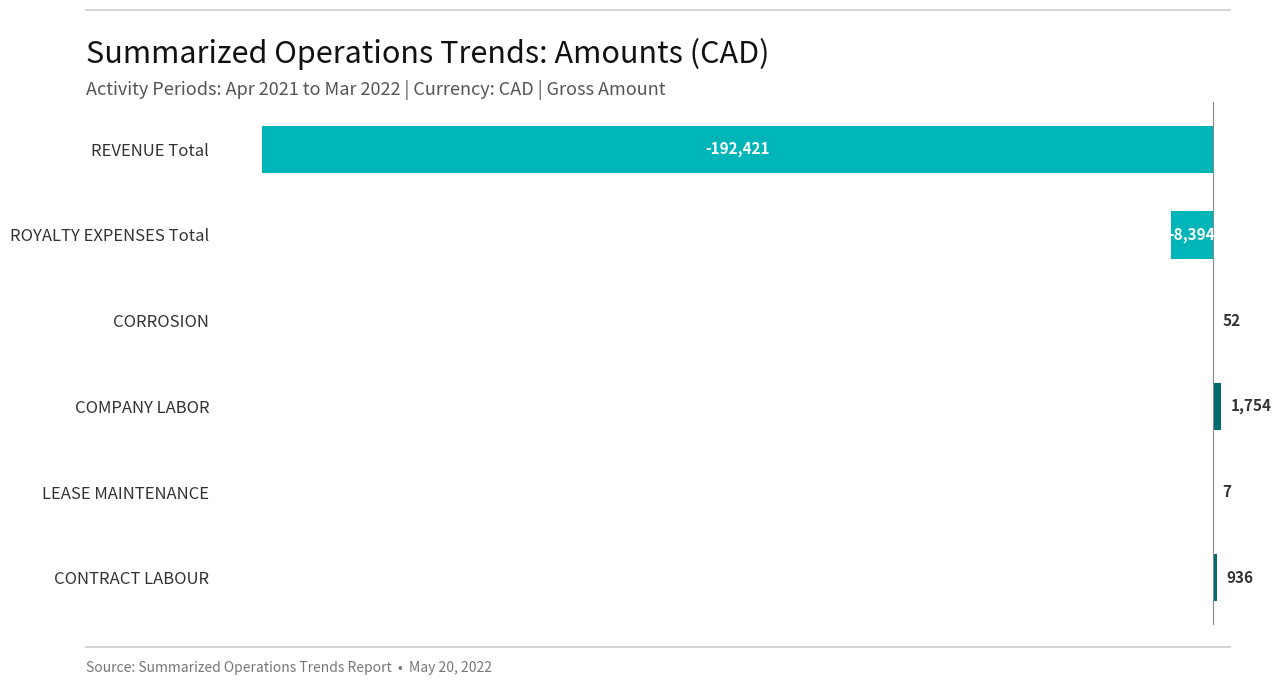

How many series are shown in this chart?

1